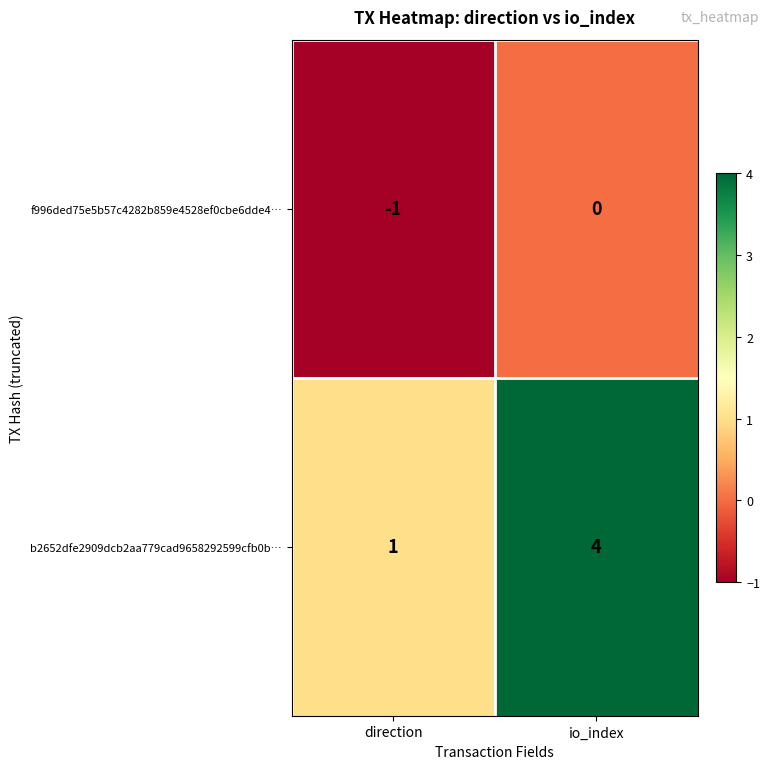

What is the minimum value shown in the chart?

-1